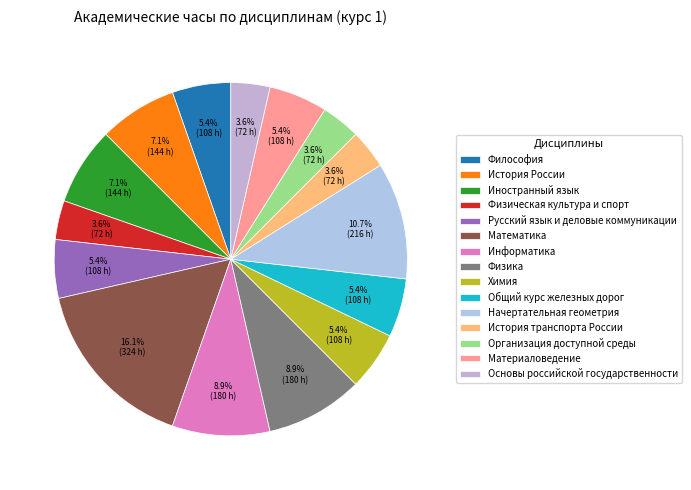

What is the smallest slice in the pie chart?

Физическая культура и спорт